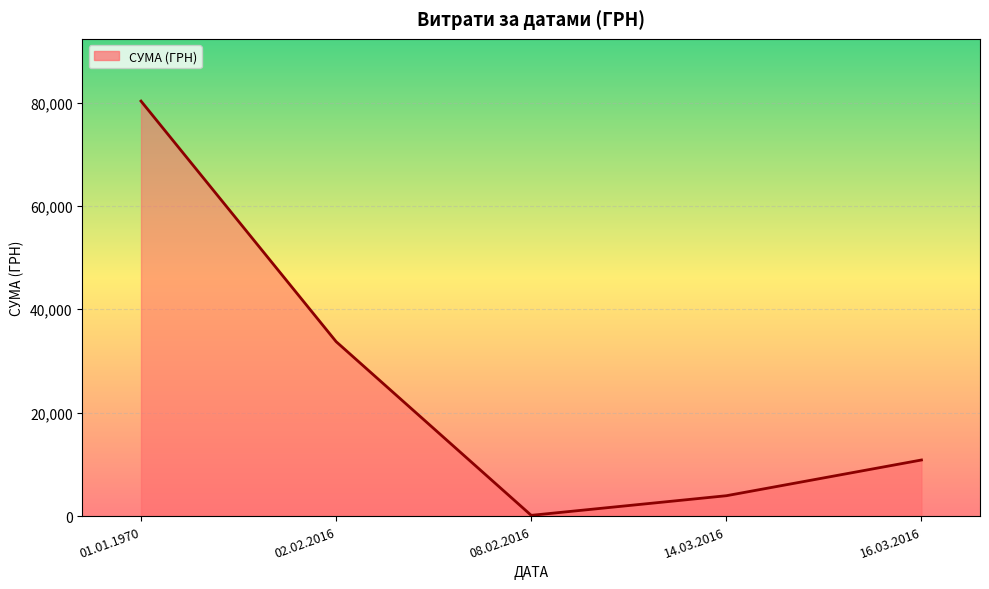

The chart shows a value of 8128.9 at 01.01.1970. True or false?

False